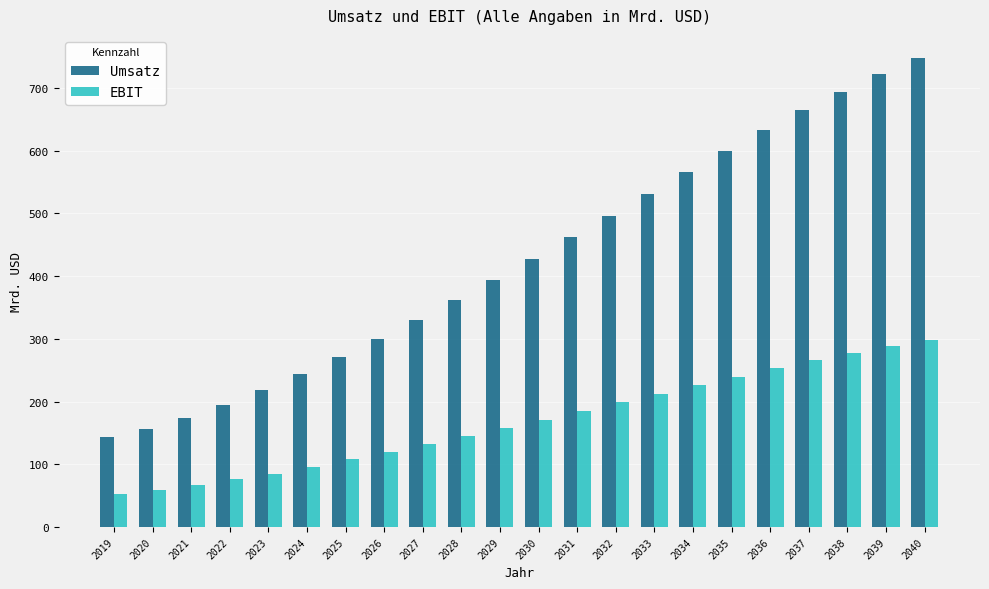

Which series has the largest total across all categories?

Umsatz